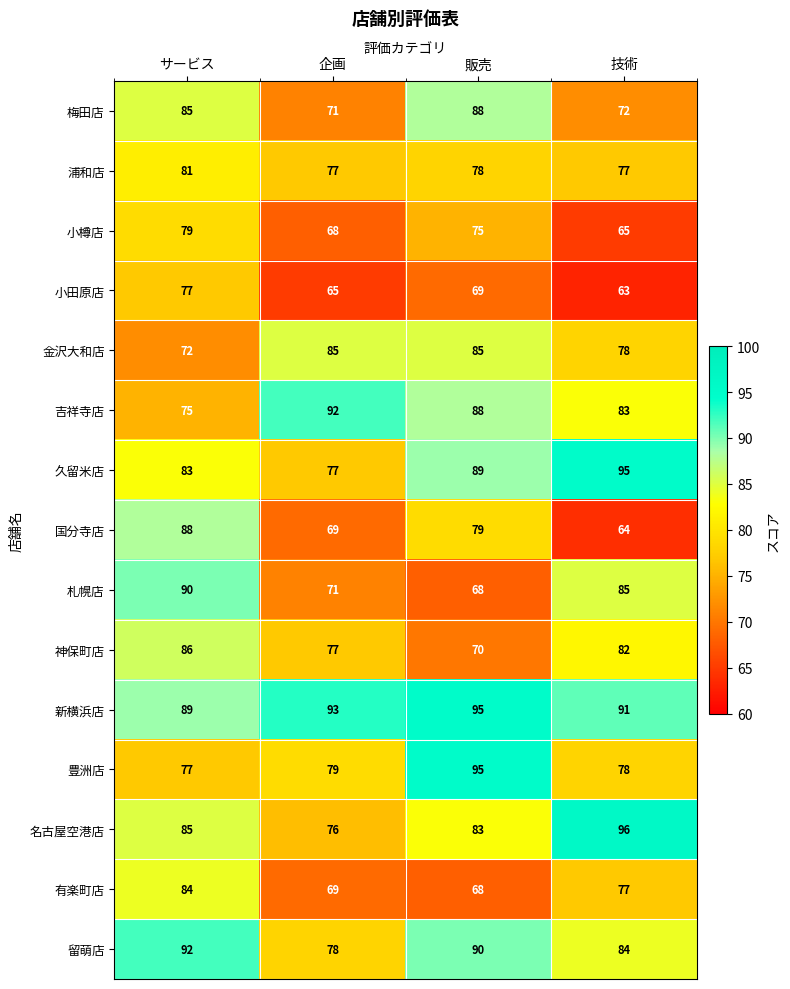

True or false: 国分寺店 has a value of 125 at 販売.

False